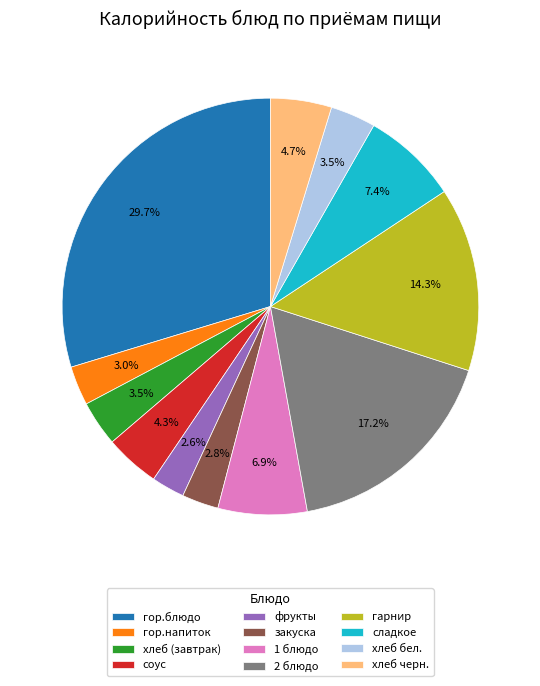

Count the number of slices in the pie.

12